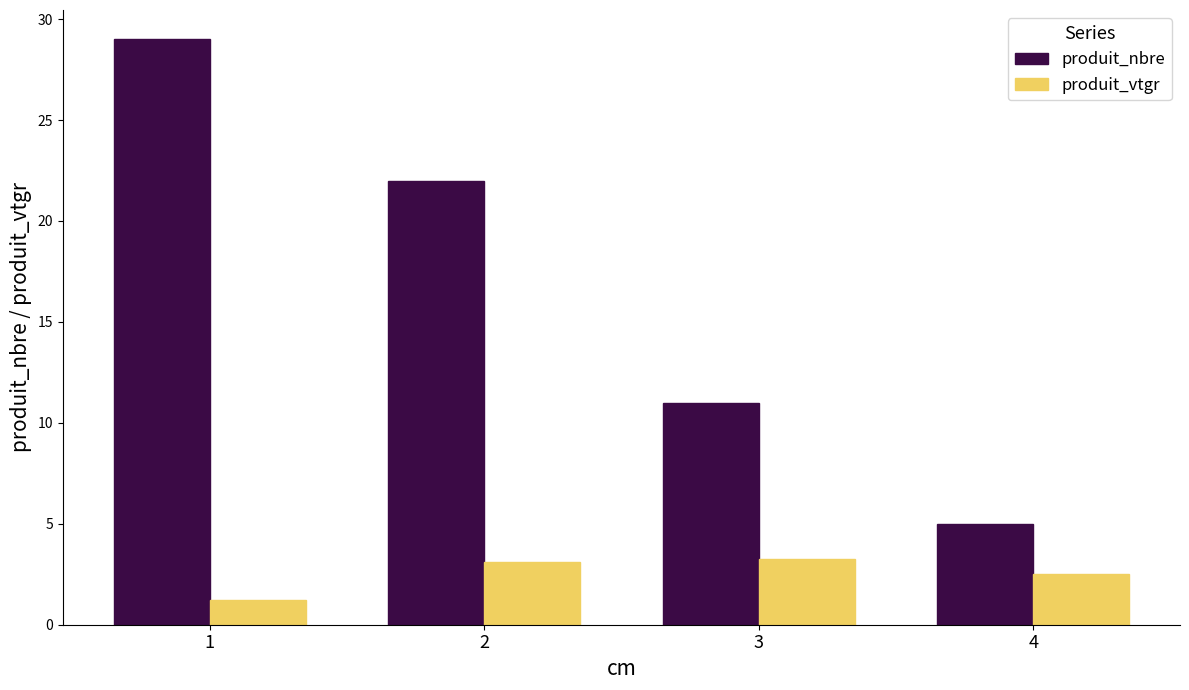

What is the approximate value of produit_nbre at 2?

22.0